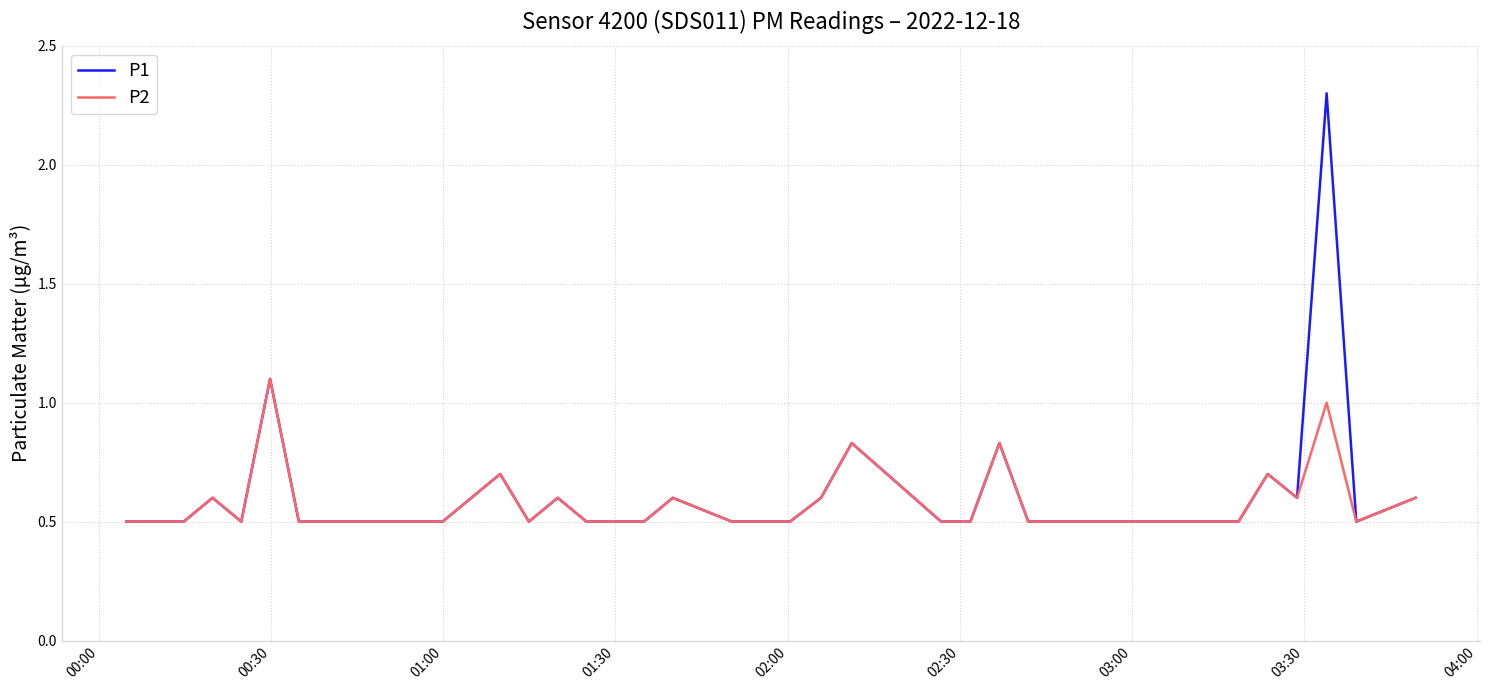

List the series in order of their peak value, highest first.

P1, P2